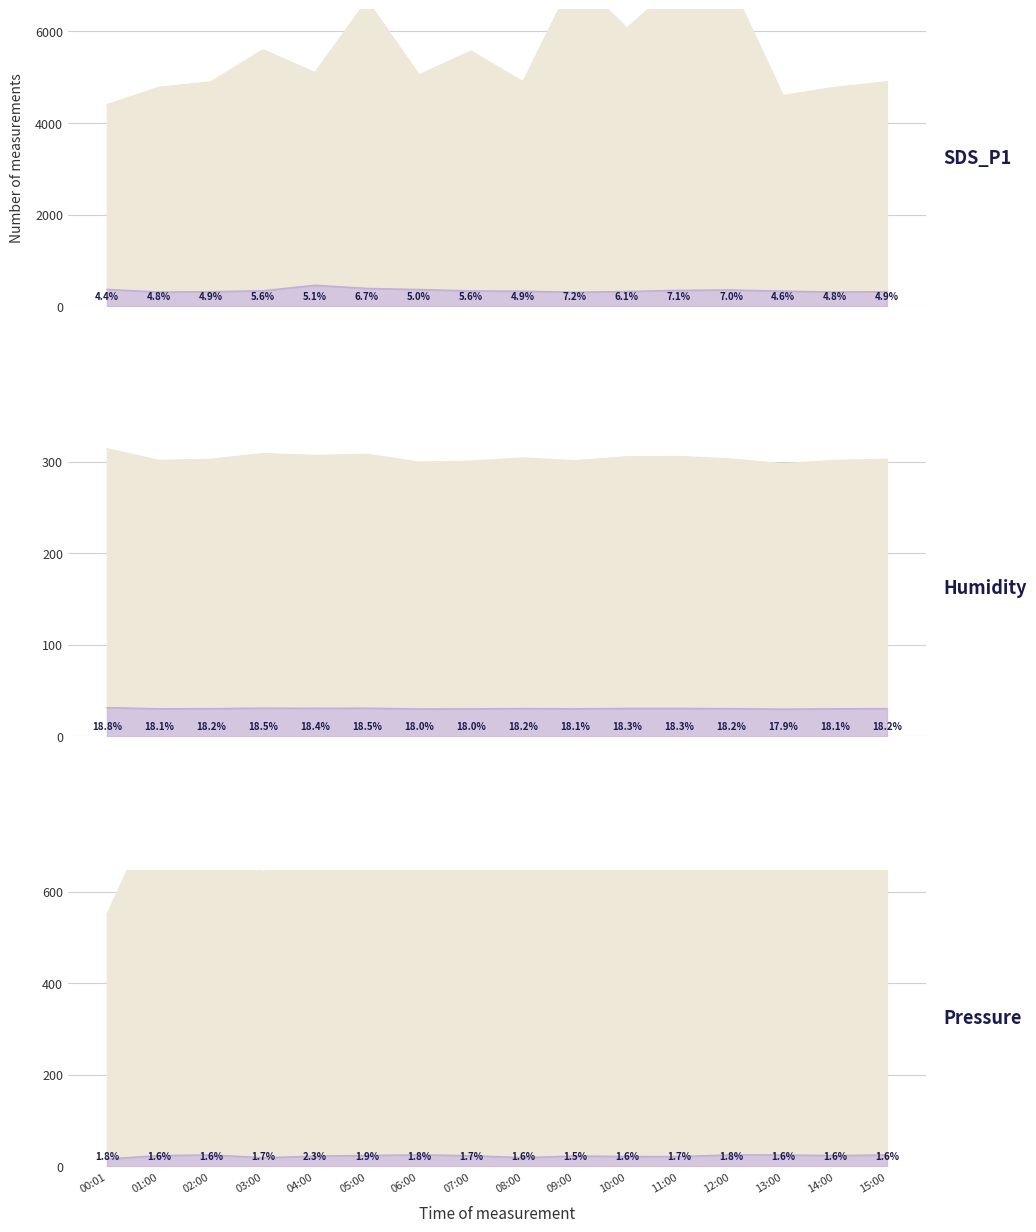

How many data points in BME280_pressure_scaled are above 800?

8